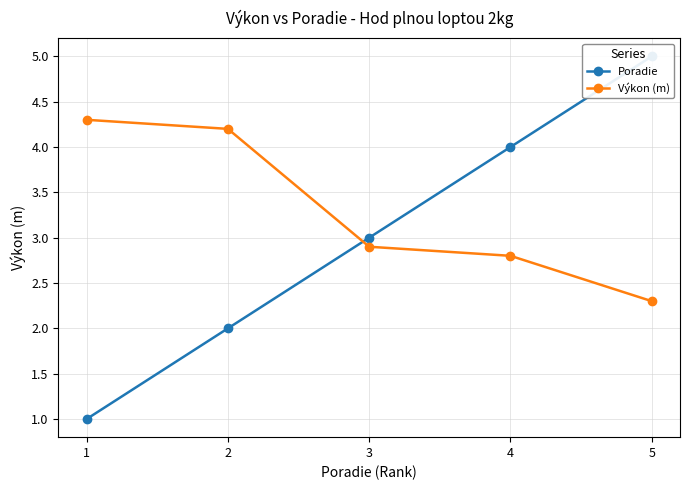

How many distinct data groups are displayed?

2